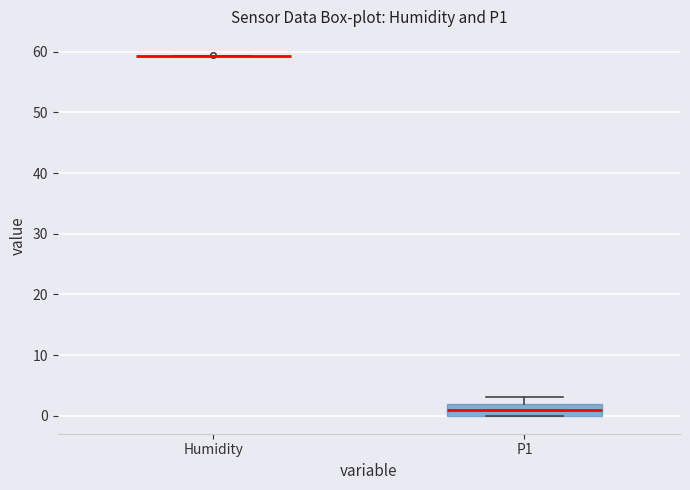

Reading left to right, transcribe this box plot: for each box, give where its median line is, the range the box spans, and where its two whiskers end, as read against the y-axis. The values are not printed on the chart, so give them approximately, as read against the axis.

Humidity: box collapsed to a line at 59, whiskers 59 to 59
P1: median 1, box 0 to 2, whiskers 0 to 3